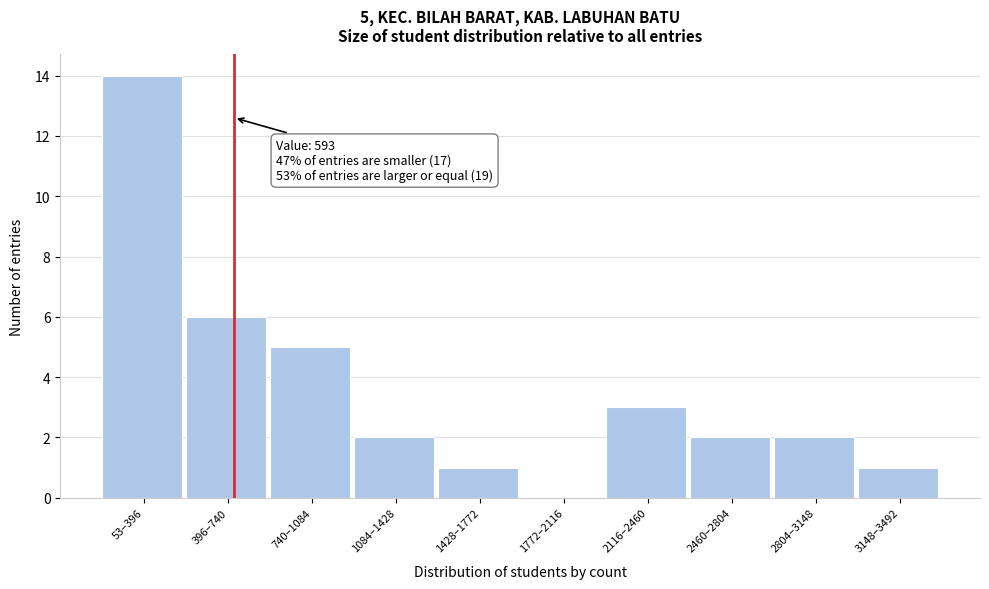

Reading right to left, list all the values displayed in this chart.

3148–3492=1	2804–3148=2	2460–2804=2	2116–2460=3	1772–2116=0	1428–1772=1	1084–1428=2	740–1084=5	396–740=6	53–396=14